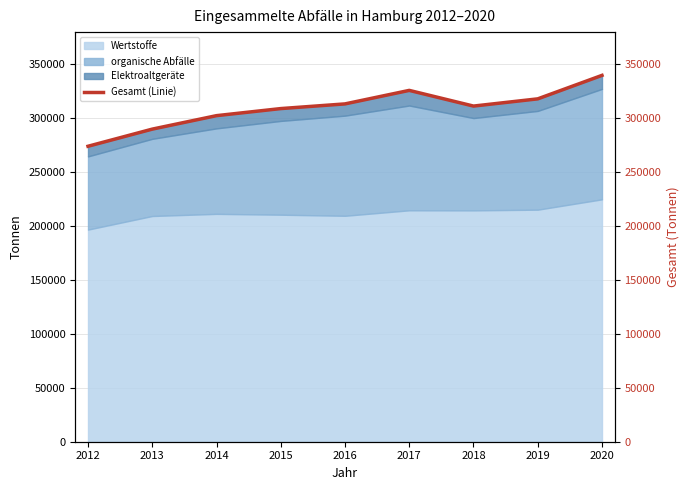

Rank the categories by value from lowest to highest.

2012, 2013, 2014, 2015, 2018, 2016, 2019, 2017, 2020